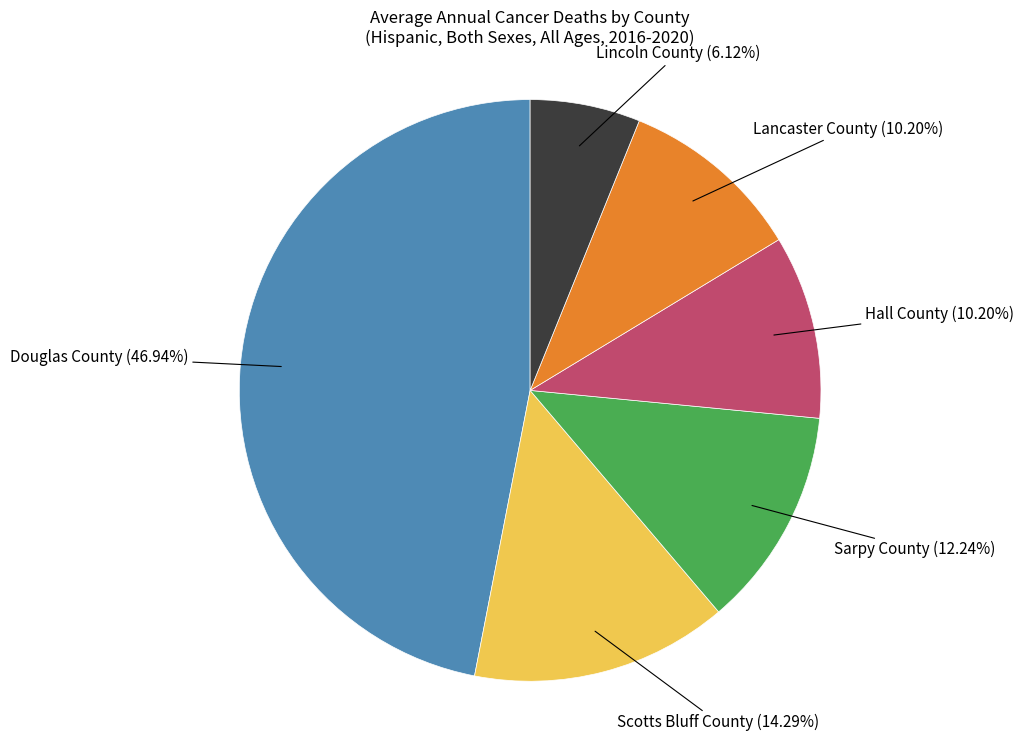

Does any single category account for the majority?

No